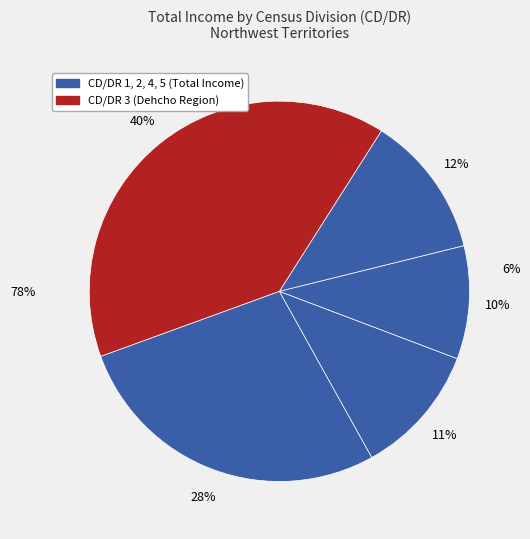

Combined, do CD/DR 3 and CD/DR 1 account for over 50%?

No